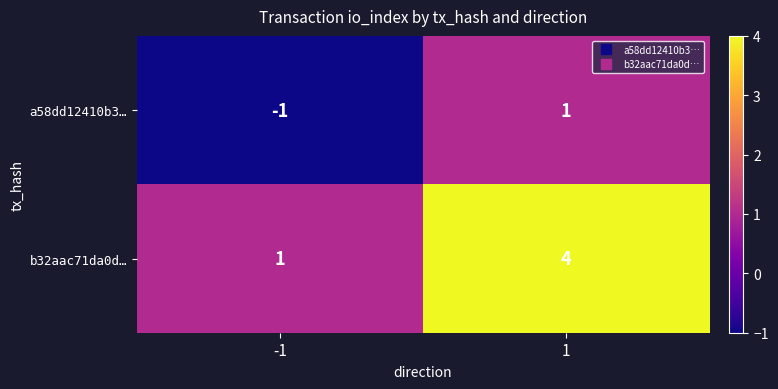

Reading right to left, transcribe all the data shown in this chart.

a58dd12410b3…: 1	-1
b32aac71da0d…: 4	1